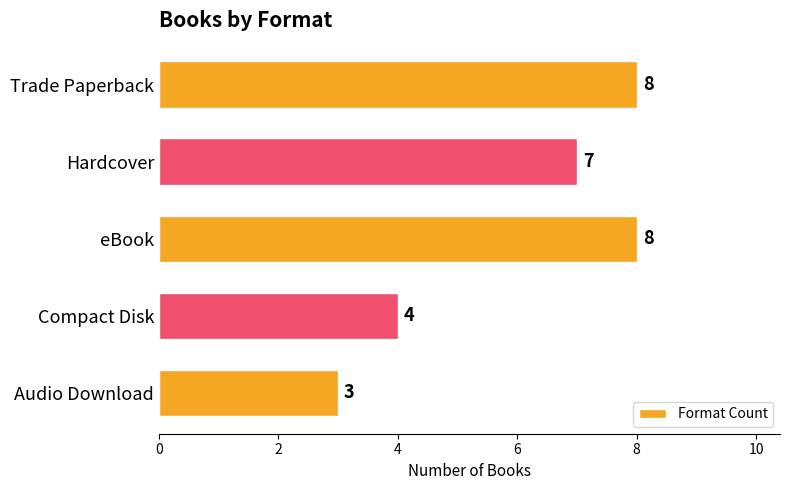

What is the average value?

6